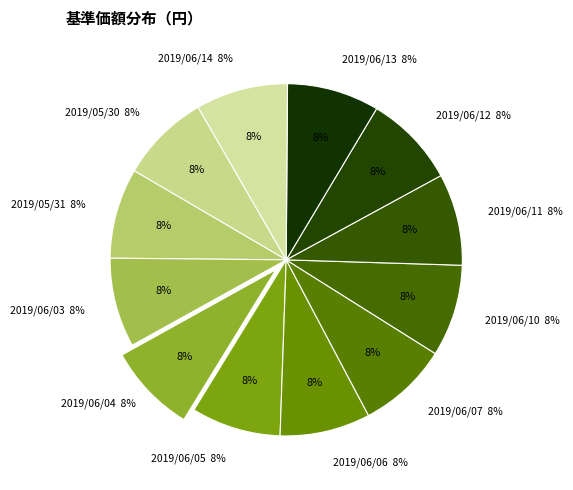

Does 2019/06/11 account for over 50% of the chart?

No